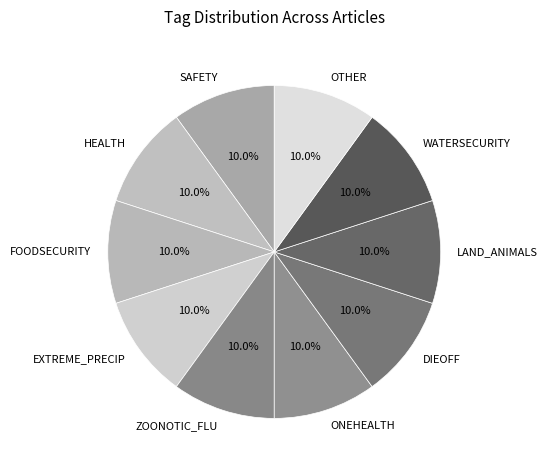

Does SAFETY account for over 50% of the chart?

No